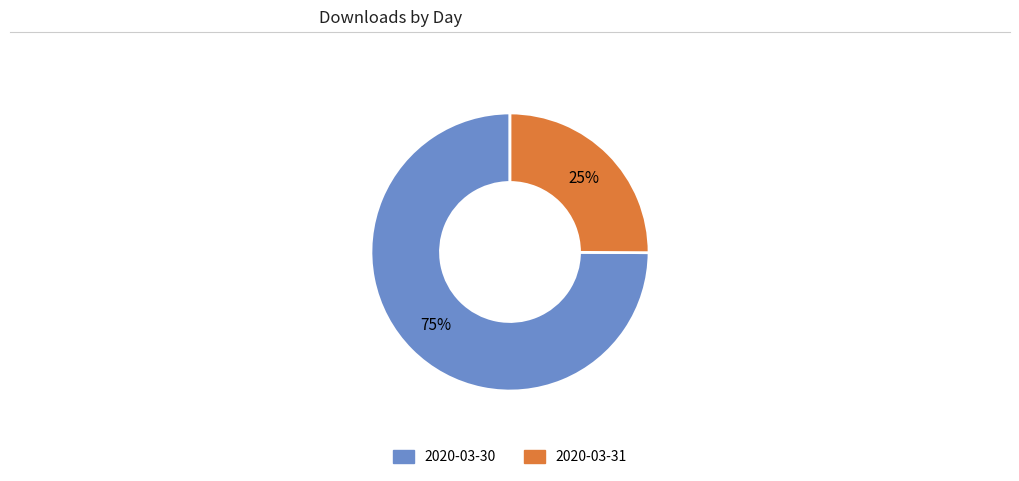

Combined, do 2020-03-30 and 2020-03-31 account for over 50%?

Yes